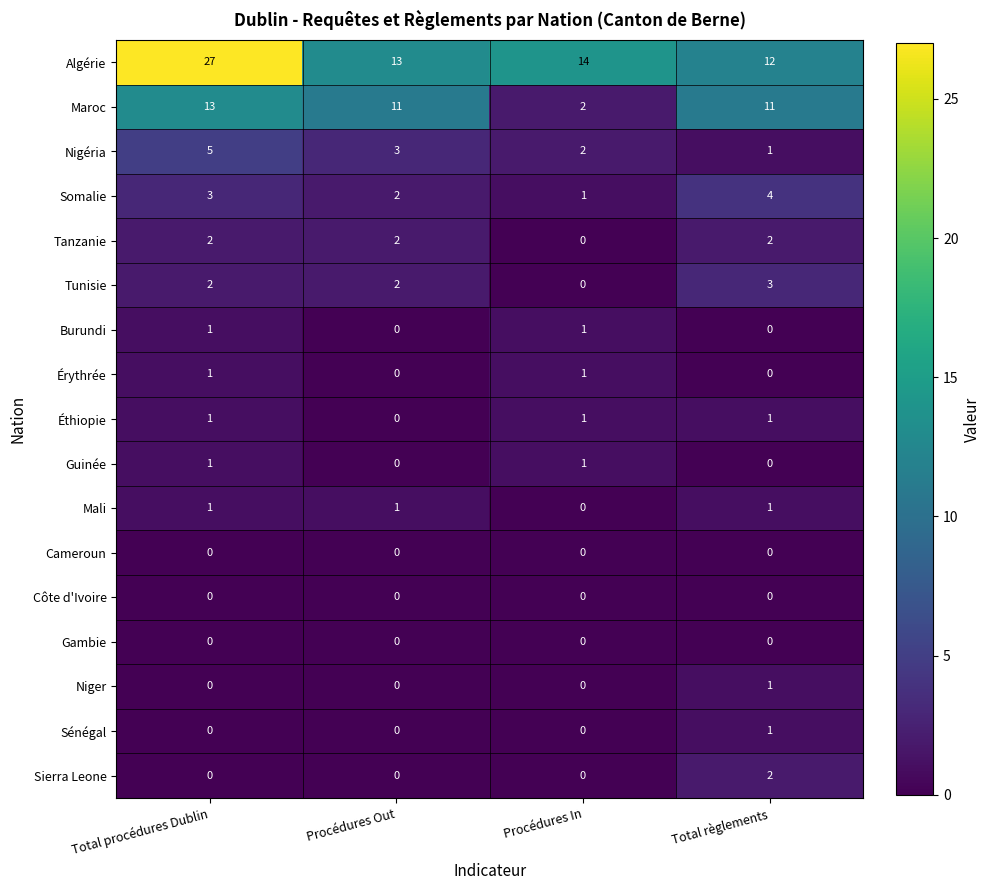

Is the value of Niger at Total règlements greater than the value of Algérie at Total règlements?

No